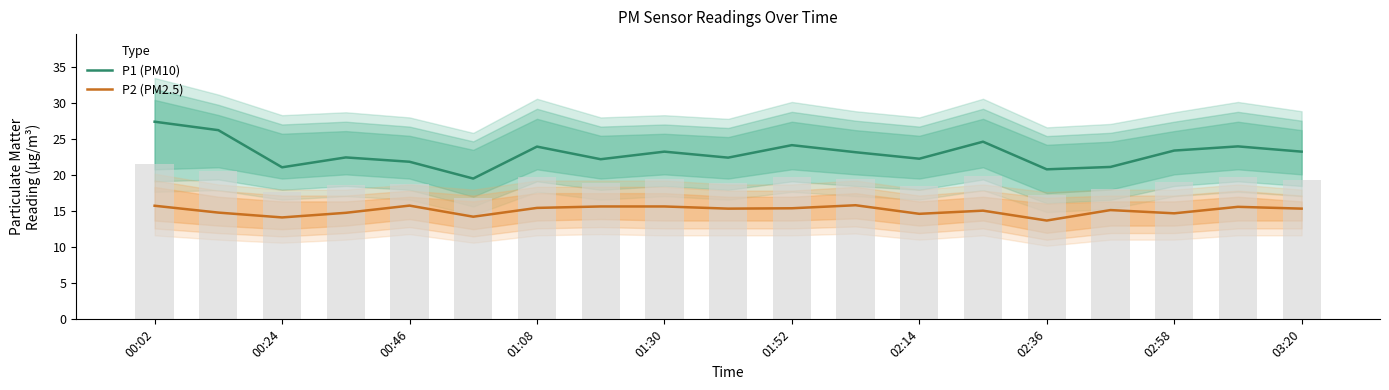

Which series has the widest spread of values?

P1 (PM10)